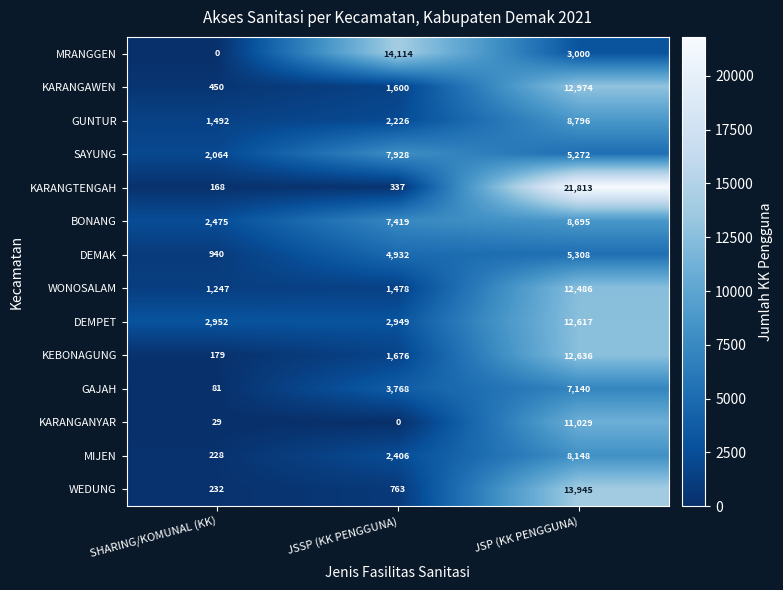

What is the average value of the DEMAK series?

3727